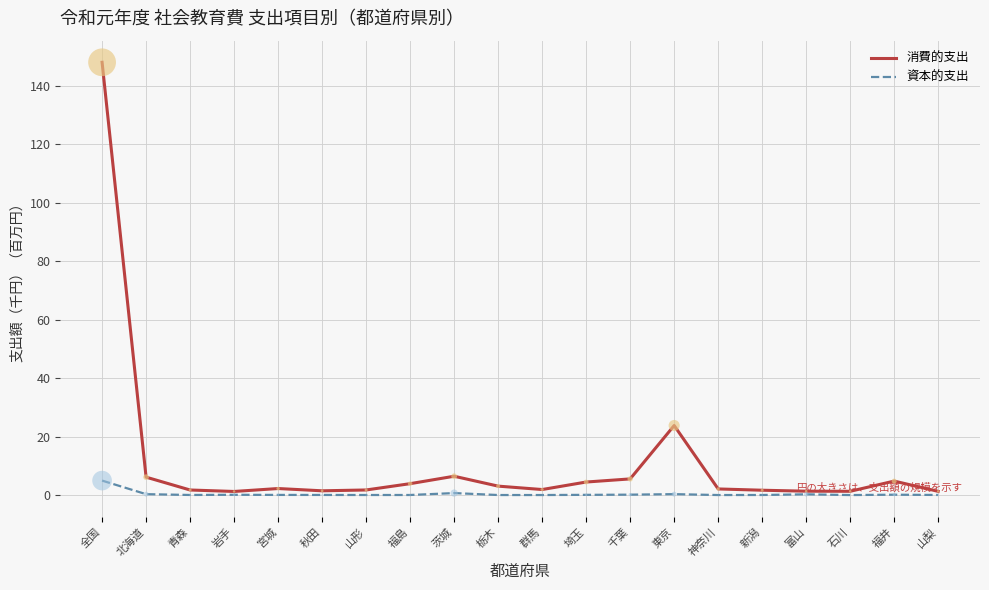

Which series has the largest range (max minus min)?

消費的支出